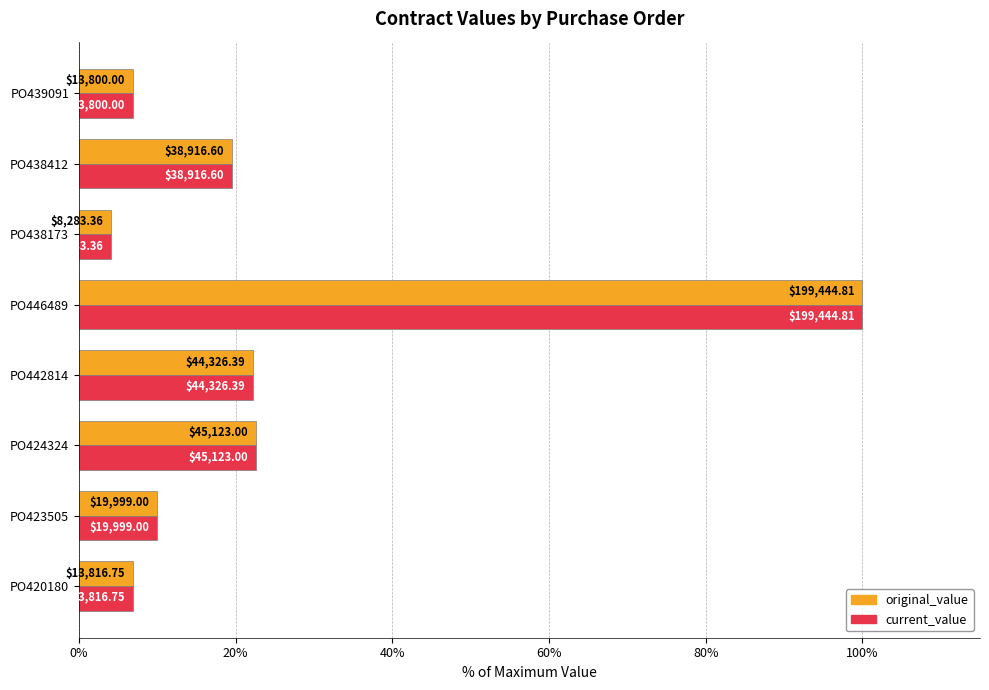

List the series in order of their peak value, highest first.

original_value, current_value